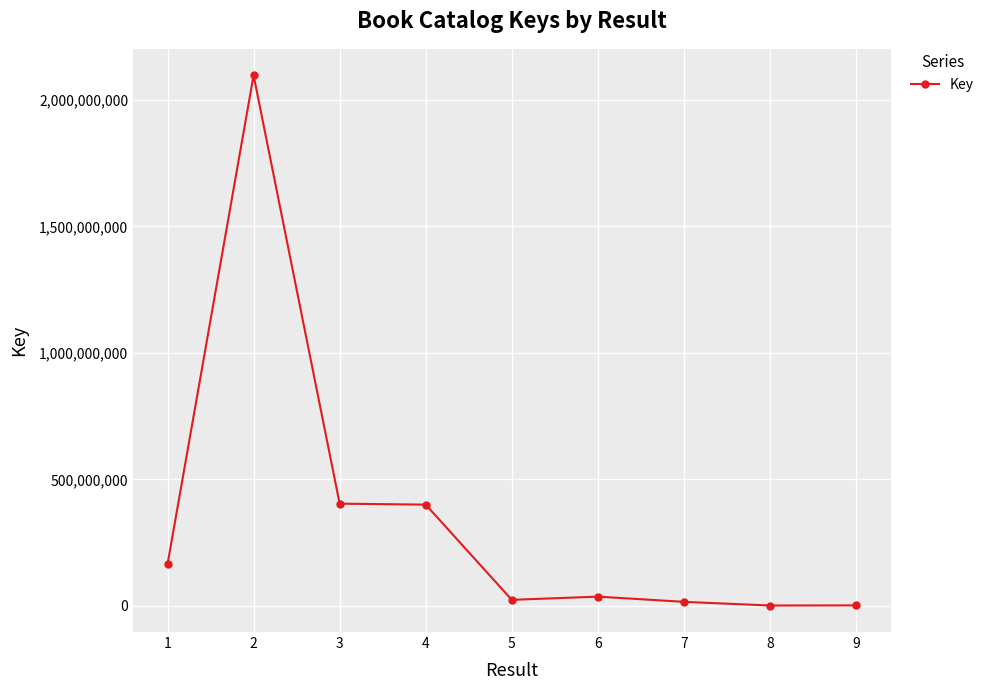

How many lines are shown in the chart?

1